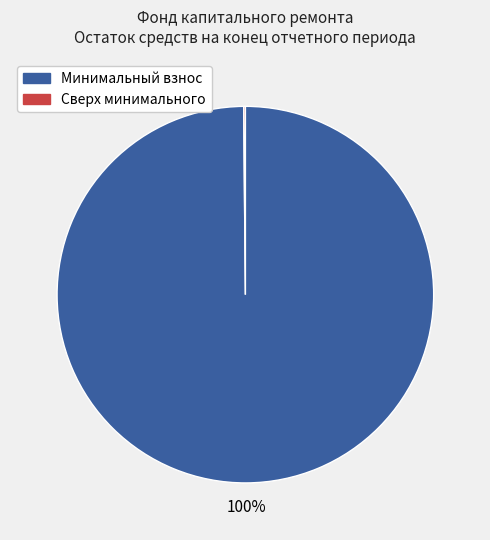

To the nearest percent, what is the average slice percentage?

50%